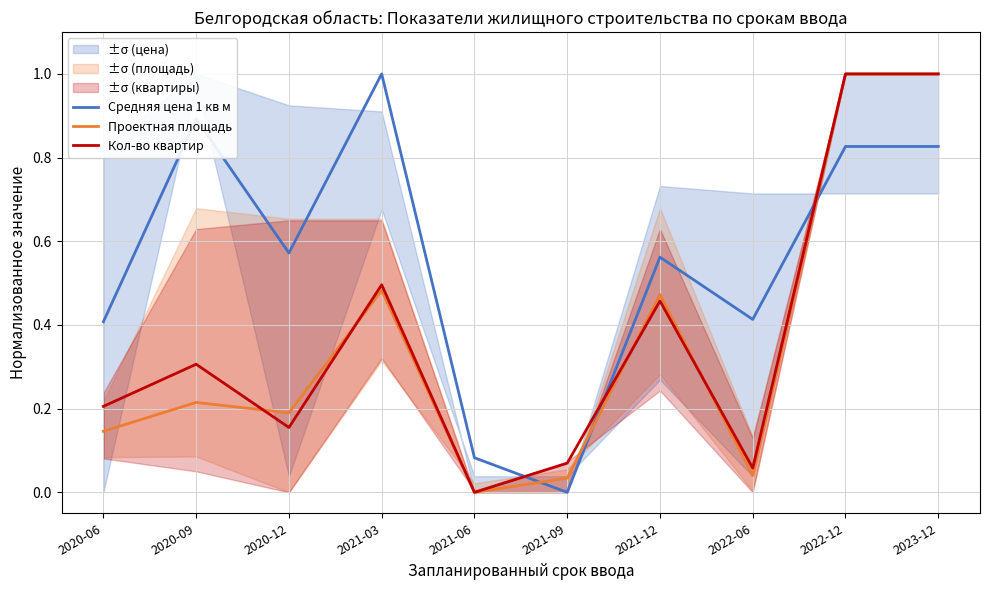

How many values in the Проектная площадь series exceed 0?

9